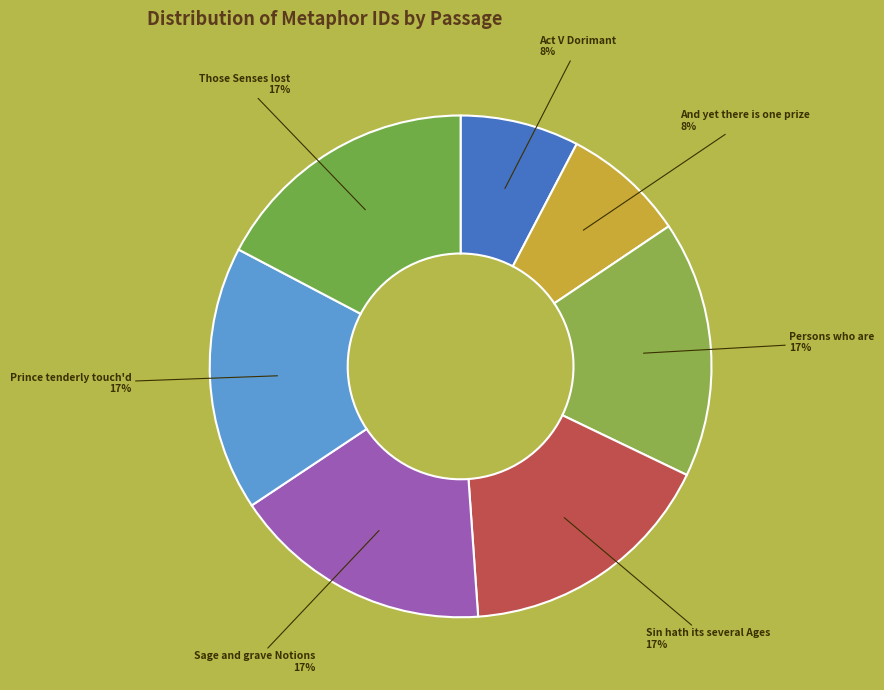

Which category has the biggest portion of the pie?

Those Senses lost